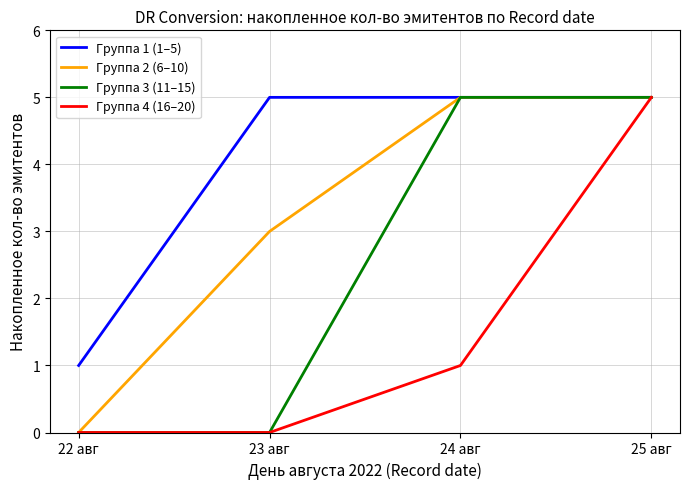

What is the highest value of the Группа 1 (1–5) series?

5